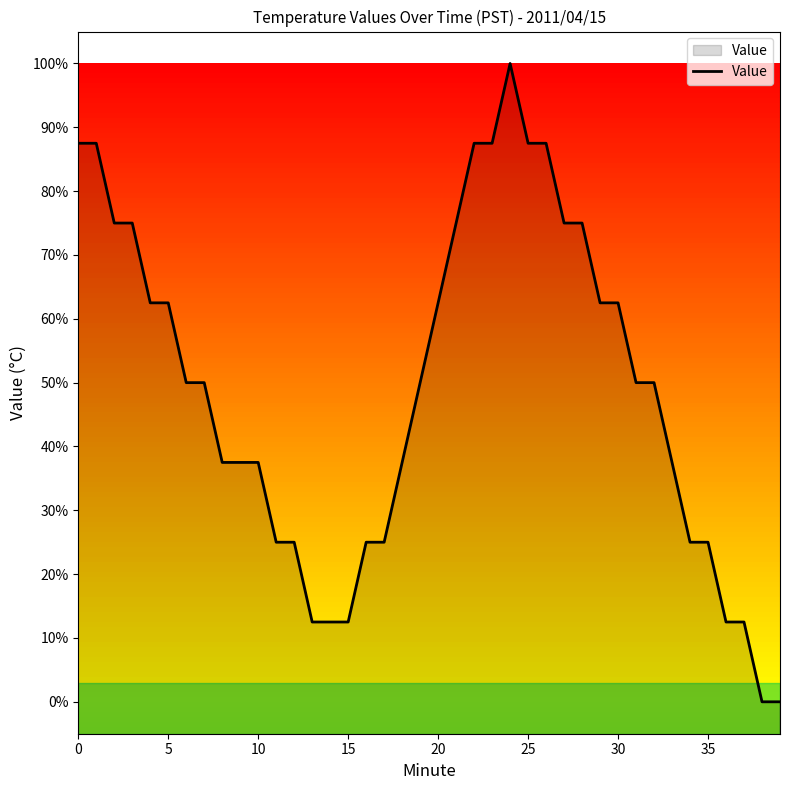

True or false: the data has more than 0 interior local peaks.

True